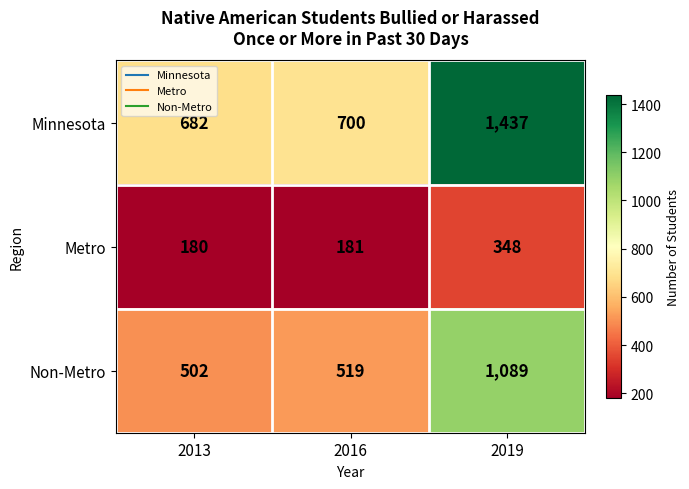

What is the approximate value of Metro at 2013, to the nearest 50?

200